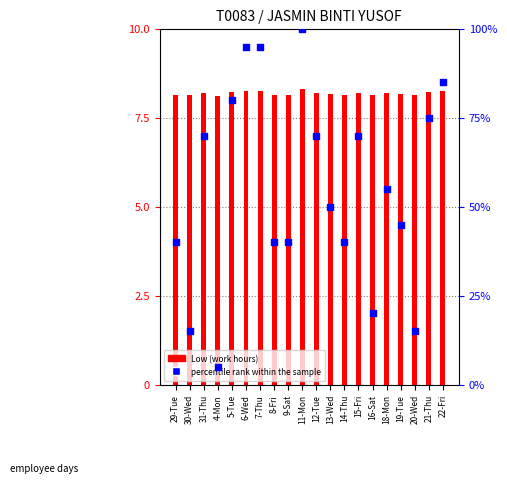

What are all the series names shown in the legend?

Low (work hours), percentile rank within the sample